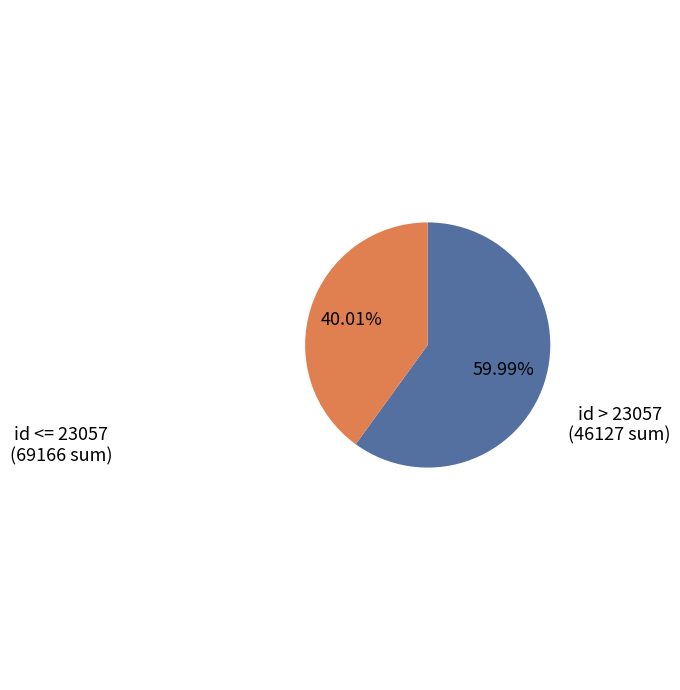

Does any single category account for the majority?

Yes